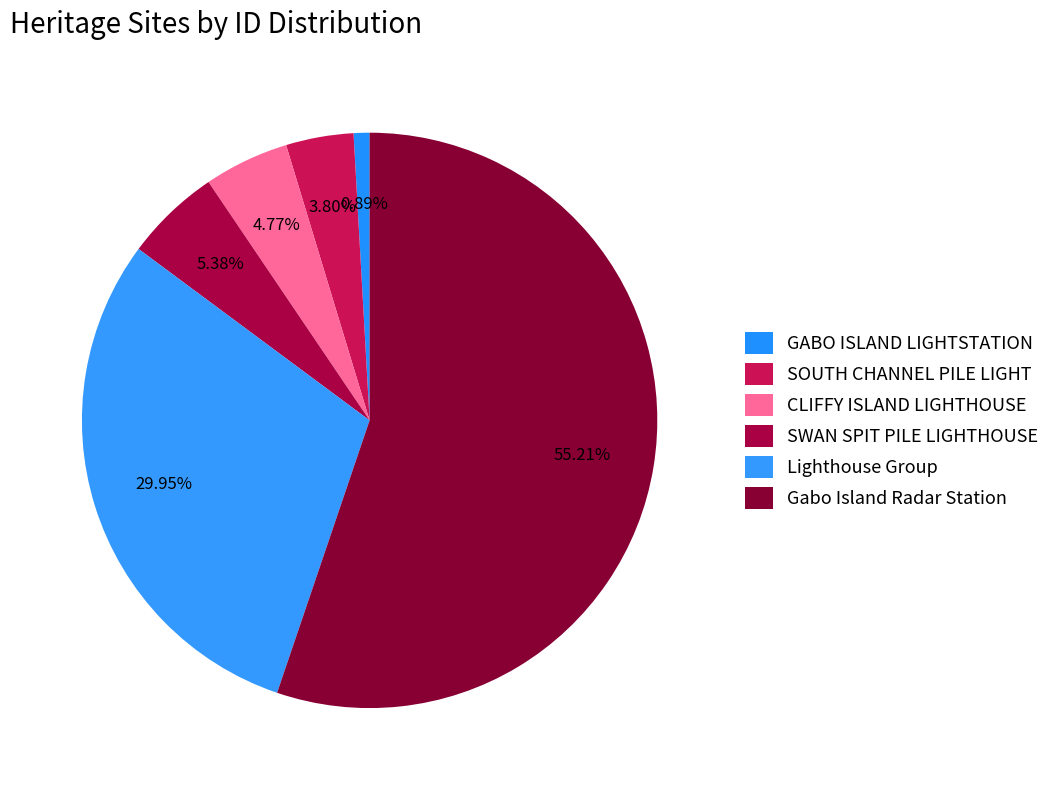

What percentage do Gabo Island Radar Station and SWAN SPIT PILE LIGHTHOUSE together represent?

60.6%